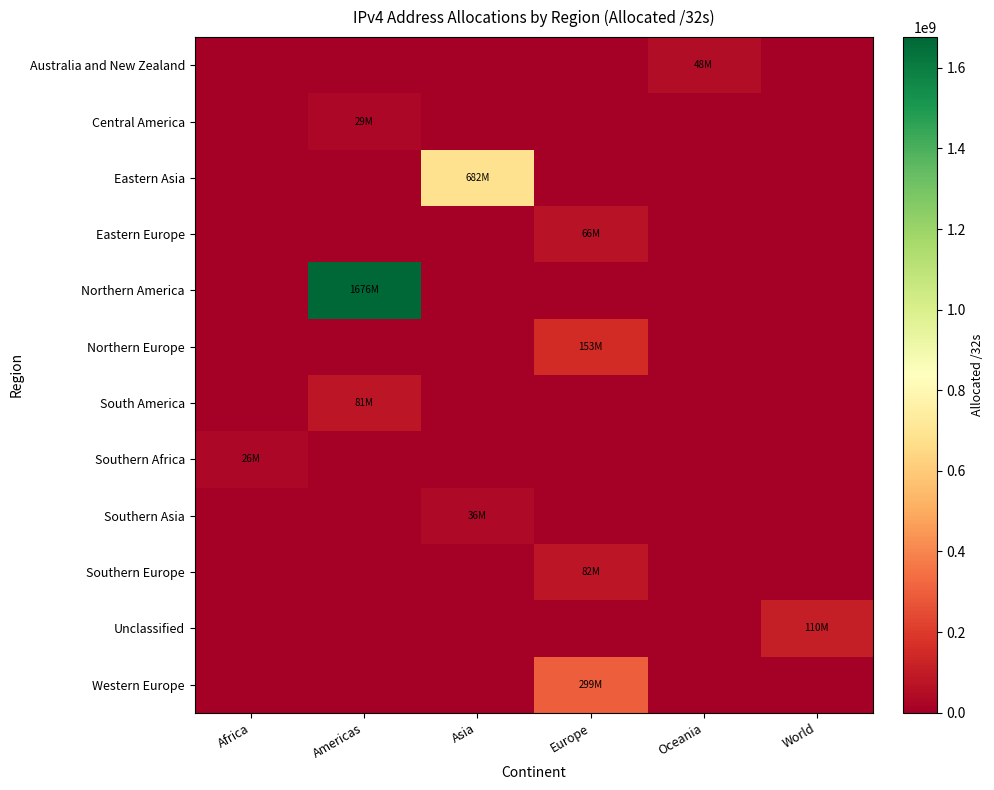

How many distinct data groups are displayed?

12